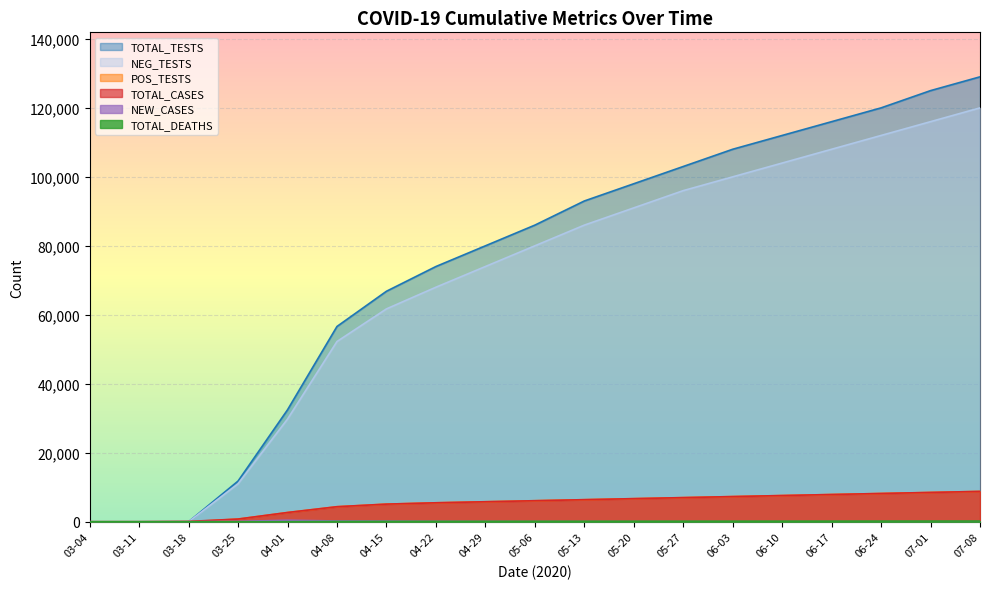

The value of POS_TESTS at 05-06 is 6100. True or false?

True